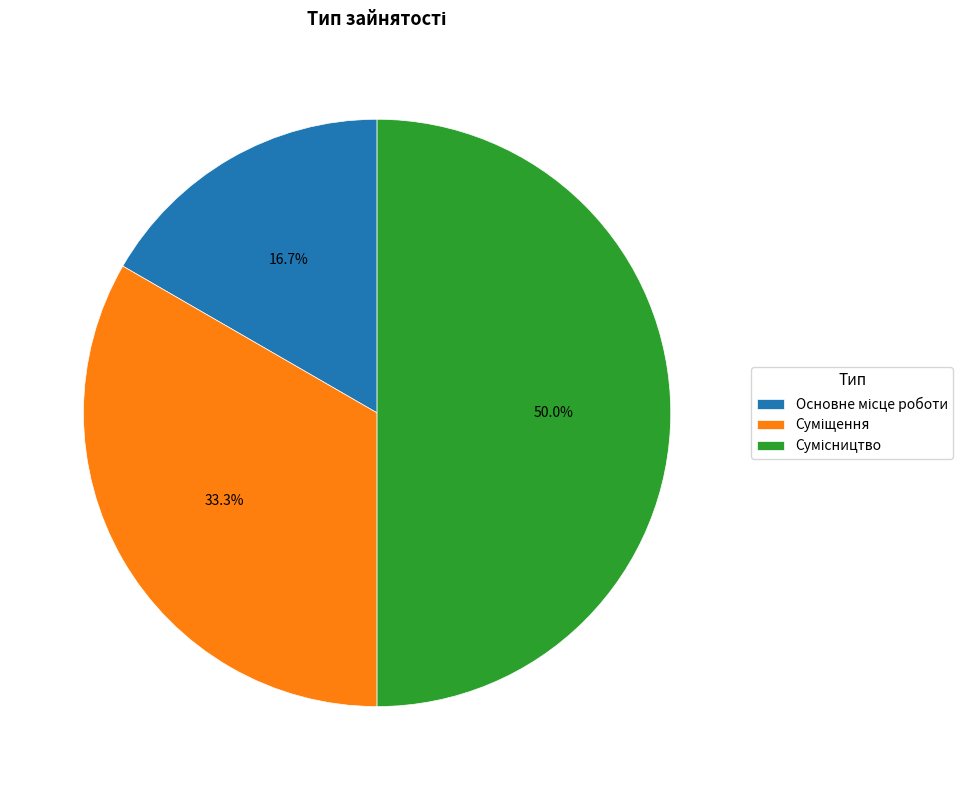

Count the number of slices in the pie.

3